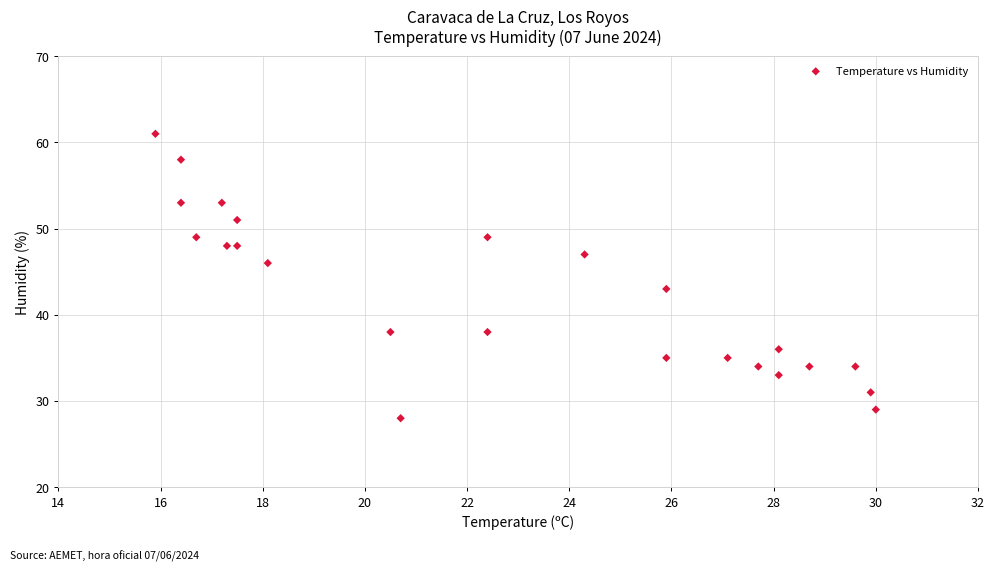

What is the range of Y values (max minus min)?

33